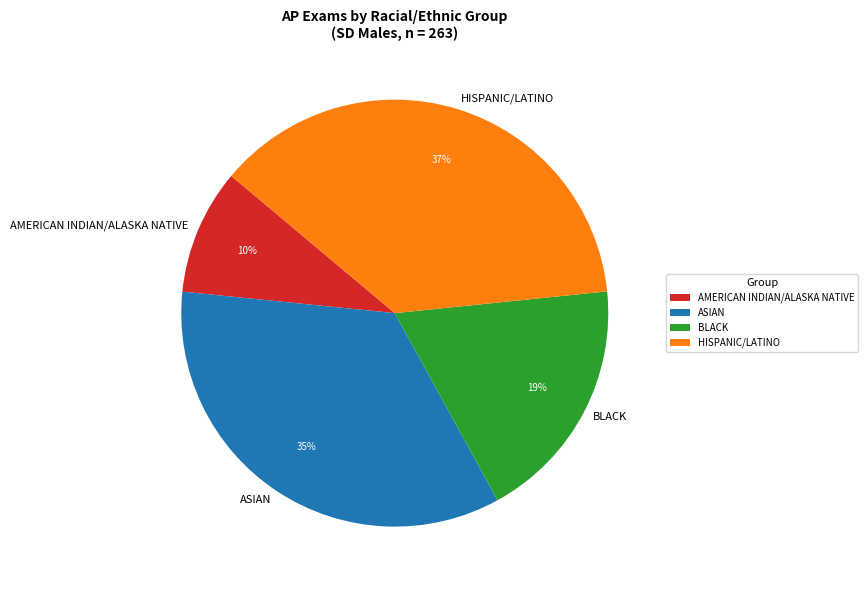

Rank the categories by value from lowest to highest.

AMERICAN INDIAN/ALASKA NATIVE, BLACK, ASIAN, HISPANIC/LATINO